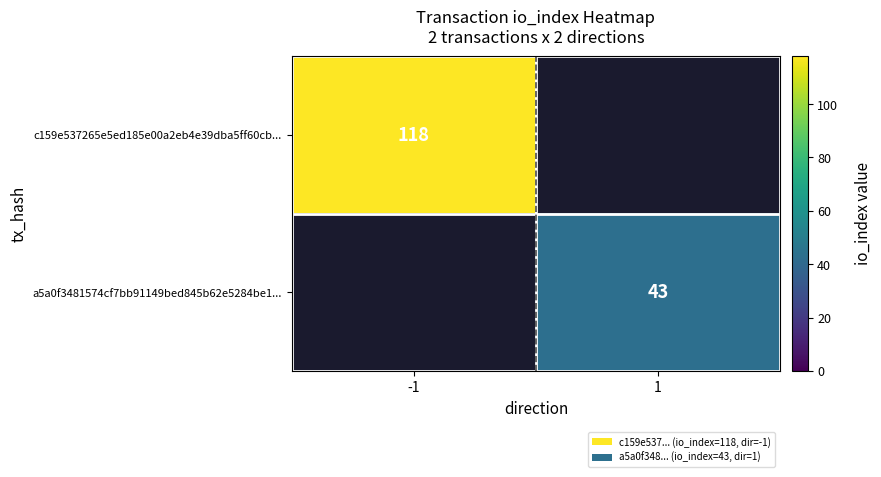

At which category does the chart reach its peak across all series?

-1